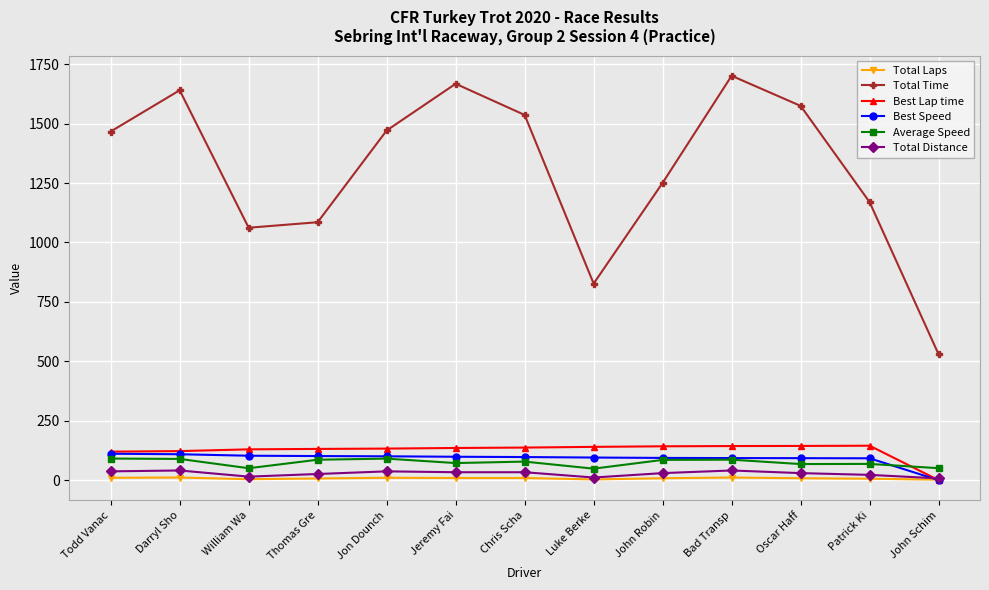

List the series in order of their peak value, lowest first.

Total Laps, Total Distance, Average Speed, Best Speed, Best Lap time, Total Time